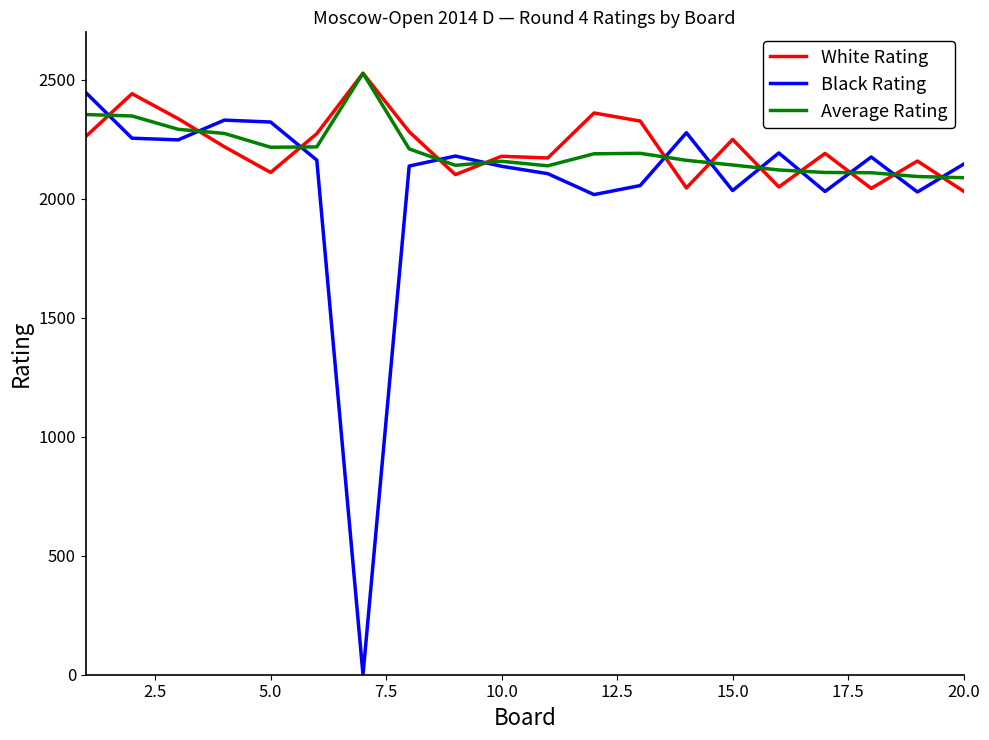

What is the lowest value of the White Rating series?

2032.0